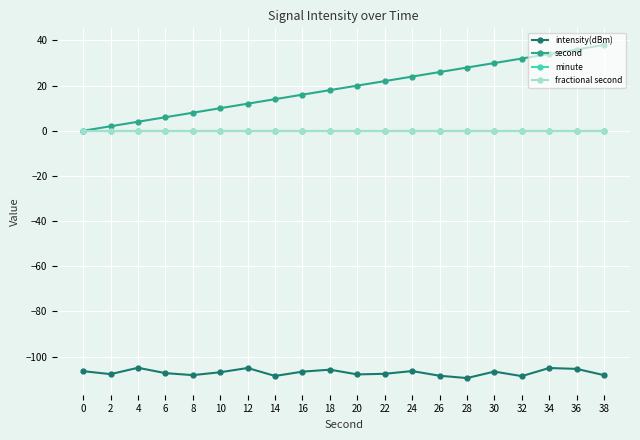

At which category does intensity(dBm) reach its first local valley?

2